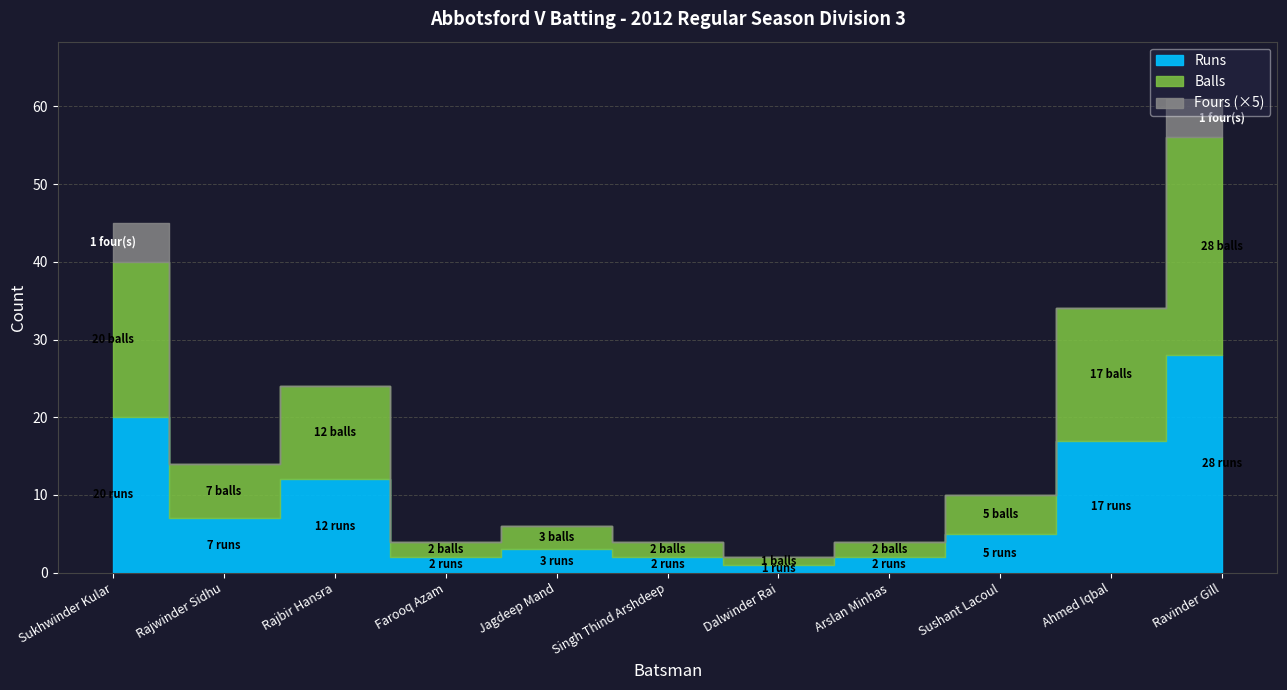

List the labels in order of Runs value, smallest first.

Dalwinder Rai, Farooq Azam, Singh Thind Arshdeep, Arslan Minhas, Jagdeep Mand, Sushant Lacoul, Rajwinder Sidhu, Rajbir Hansra, Ahmed Iqbal, Sukhwinder Kular, Ravinder Gill